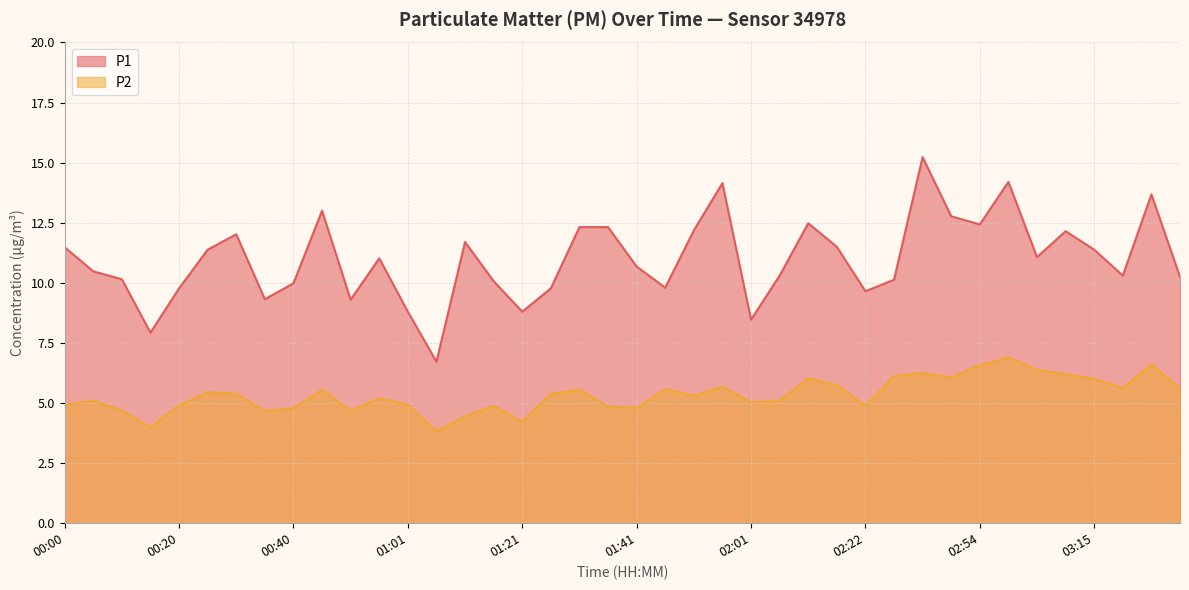

Reading left to right, extract all data points from this chart.

P1: 00:00=11.5	00:05=10.5	00:10=10.2	00:15=7.9	00:20=9.8	00:25=11.4	00:30=12.0	00:35=9.3	00:40=10.0	00:46=13.0	00:51=9.3	00:56=11.0	01:01=8.8	01:06=6.7	01:11=11.7	01:16=10.1	01:21=8.8	01:26=9.8	01:31=12.3	01:36=12.3	01:41=10.7	01:46=9.8	01:51=12.2	01:56=14.2	02:01=8.5	02:06=10.3	02:12=12.5	02:17=11.5	02:22=9.7	02:33=10.1	02:44=15.2	02:49=12.8	02:54=12.4	03:00=14.2	03:05=11.1	03:10=12.2	03:15=11.4	03:21=10.3	03:27=13.7	03:32=10.2
P2: 00:00=4.9	00:05=5.1	00:10=4.7	00:15=4.0	00:20=4.9	00:25=5.5	00:30=5.4	00:35=4.7	00:40=4.8	00:46=5.5	00:51=4.7	00:56=5.2	01:01=4.9	01:06=3.8	01:11=4.5	01:16=4.9	01:21=4.2	01:26=5.4	01:31=5.5	01:36=4.8	01:41=4.8	01:46=5.6	01:51=5.3	01:56=5.7	02:01=5.0	02:06=5.1	02:12=6.0	02:17=5.8	02:22=4.9	02:33=6.1	02:44=6.2	02:49=6.0	02:54=6.6	03:00=6.9	03:05=6.4	03:10=6.2	03:15=6.0	03:21=5.6	03:27=6.6	03:32=5.6